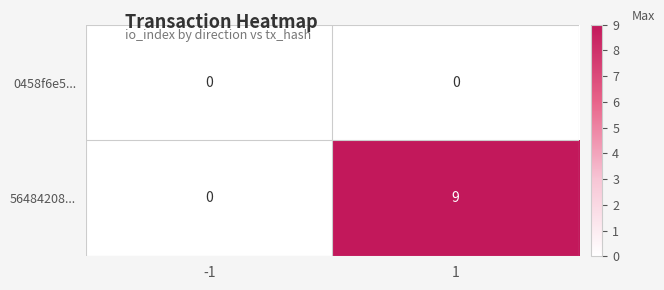

Which series changed the most between -1 and 1?

56484208...